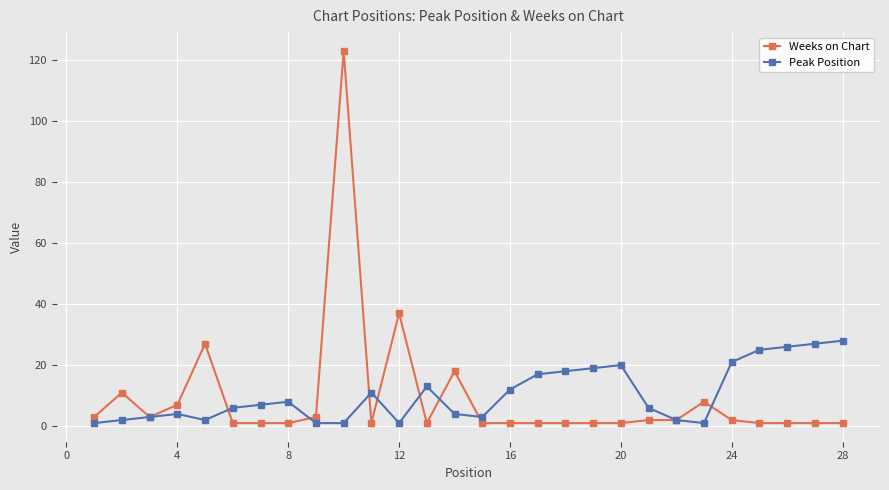

What is the highest value of the Peak Position series?

28